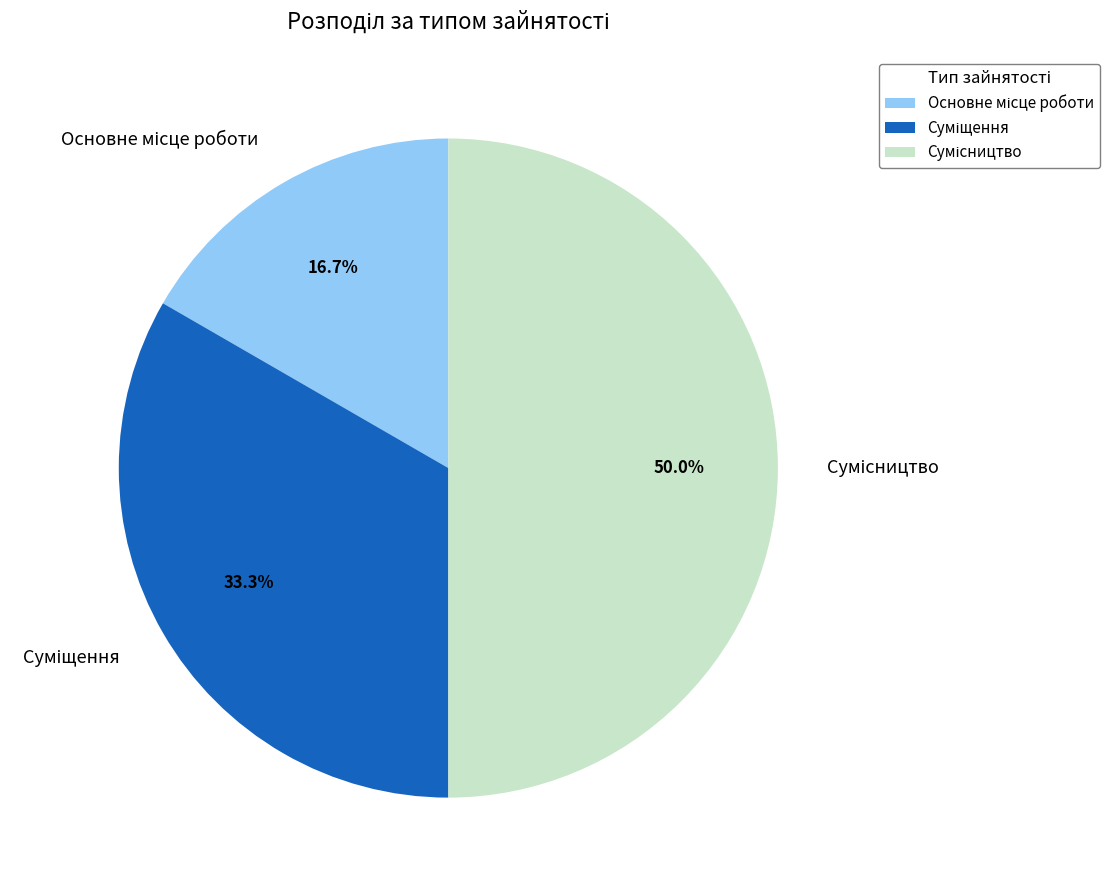

How many slices are in this pie chart?

3